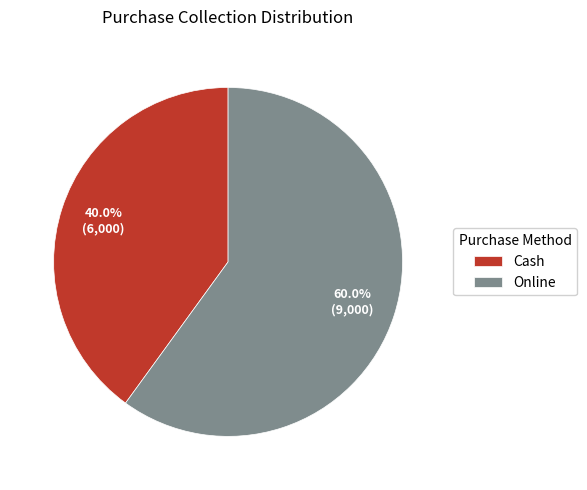

Between Cash and Online, which is larger?

Online